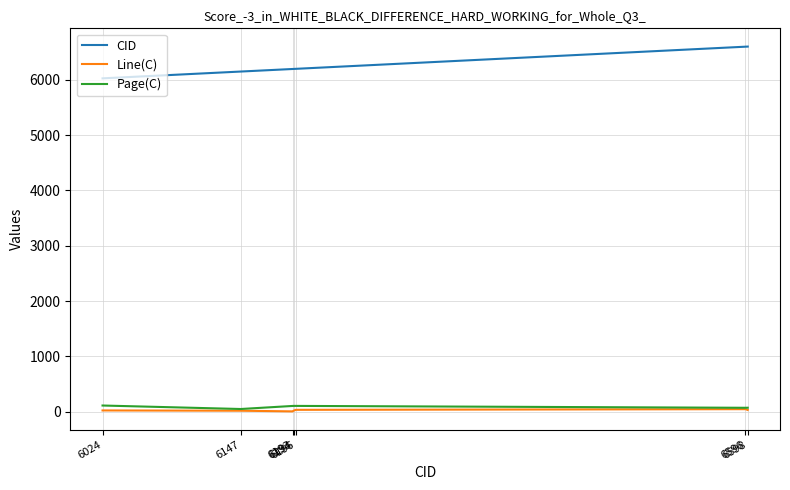

What is the difference between the maximum and minimum values in the Page(C) series?

63